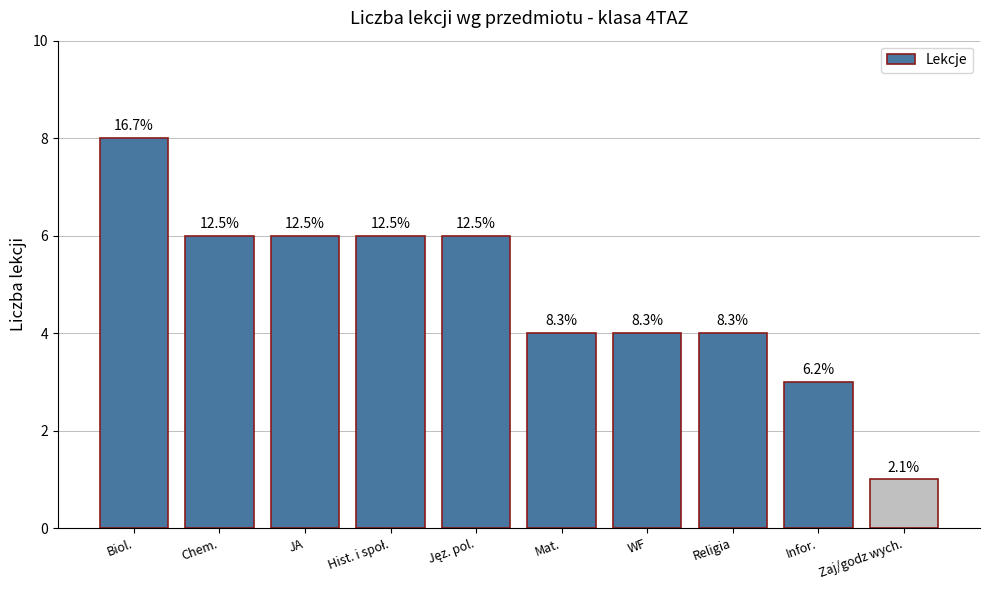

What is the sum of the values at Infor. and Chem.?

9